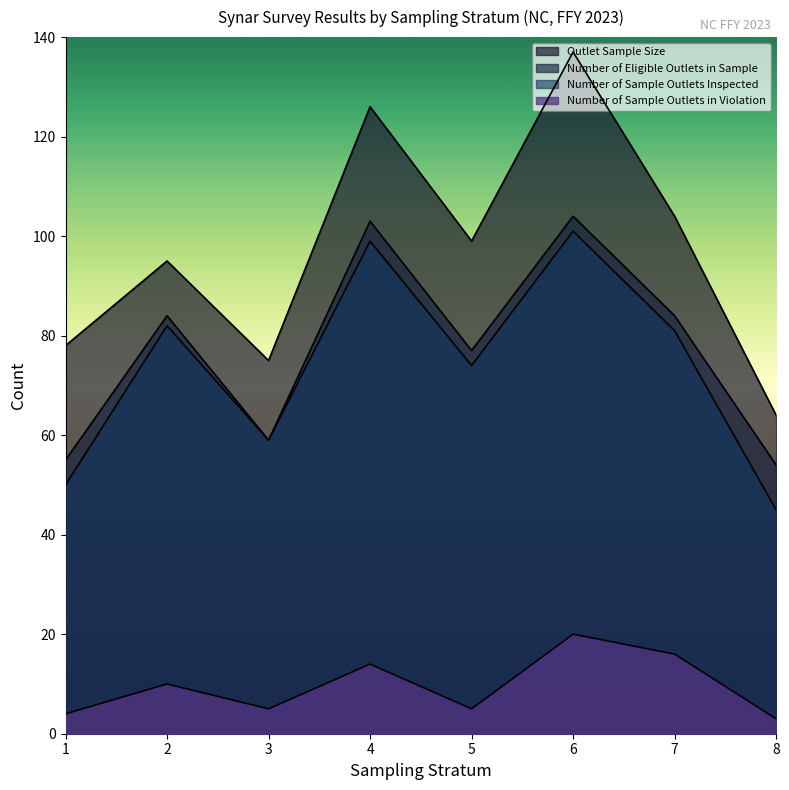

What is the value of the Number of Sample Outlets in Violation point at the 1st from the left?

4